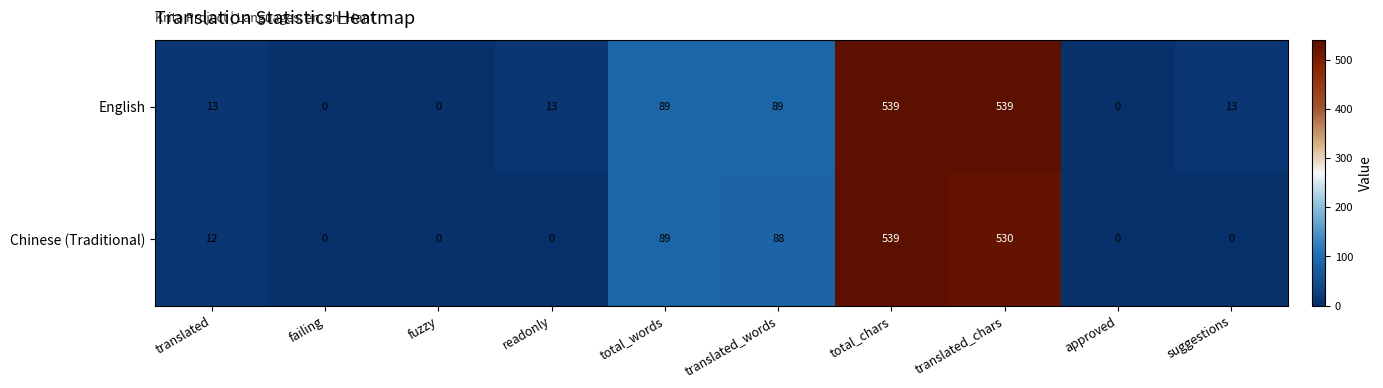

Reading left to right, list all the values displayed in this chart.

English: 13	0	0	13	89	89	539	539	0	13
Chinese (Traditional): 12	0	0	0	89	88	539	530	0	0